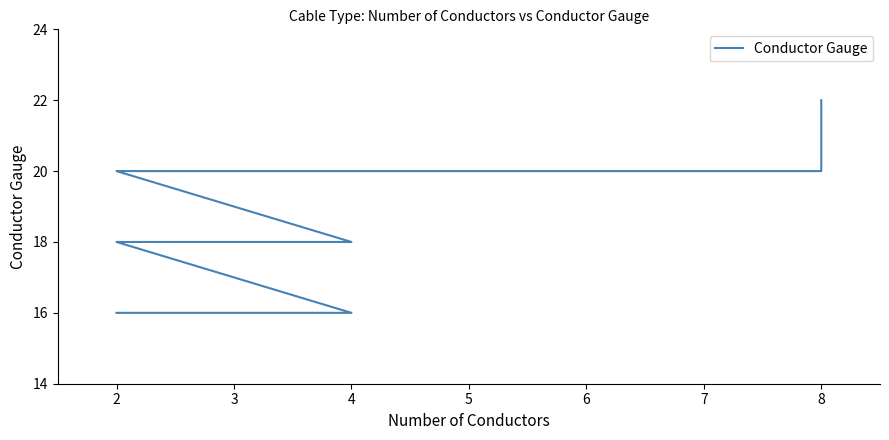

Between 2 and 4, which is larger?

2